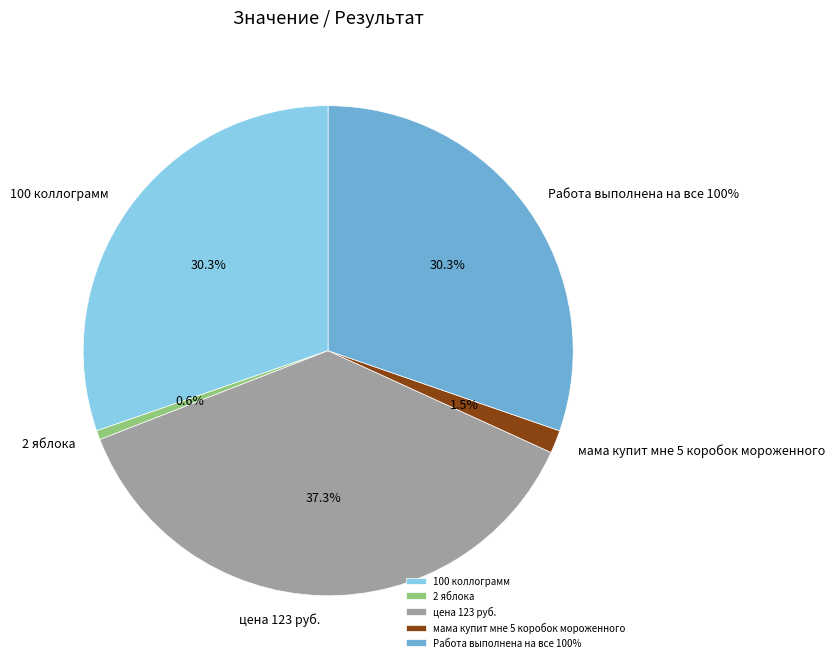

What percentage do цена 123 руб. and 100 коллограмм together represent?

67.6%